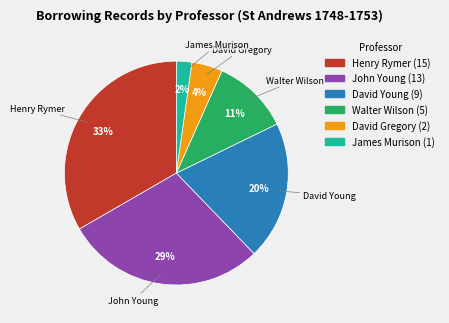

To the nearest percent, what is the average slice percentage?

17%